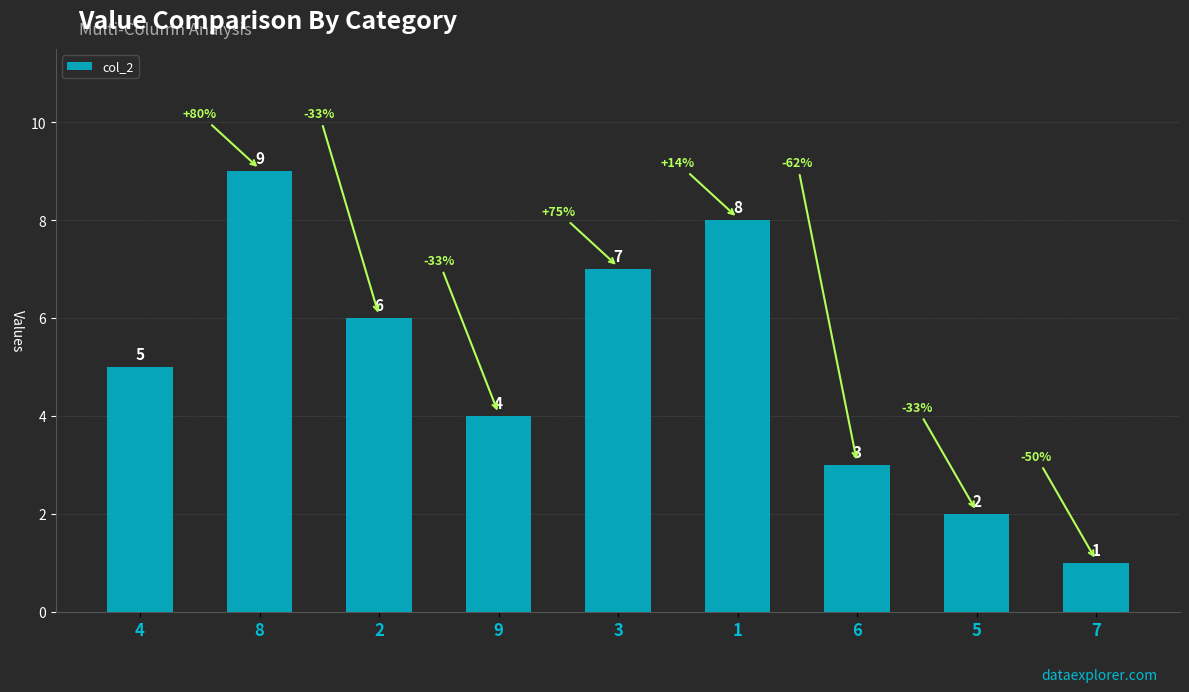

The value at 4 is 9. True or false?

False